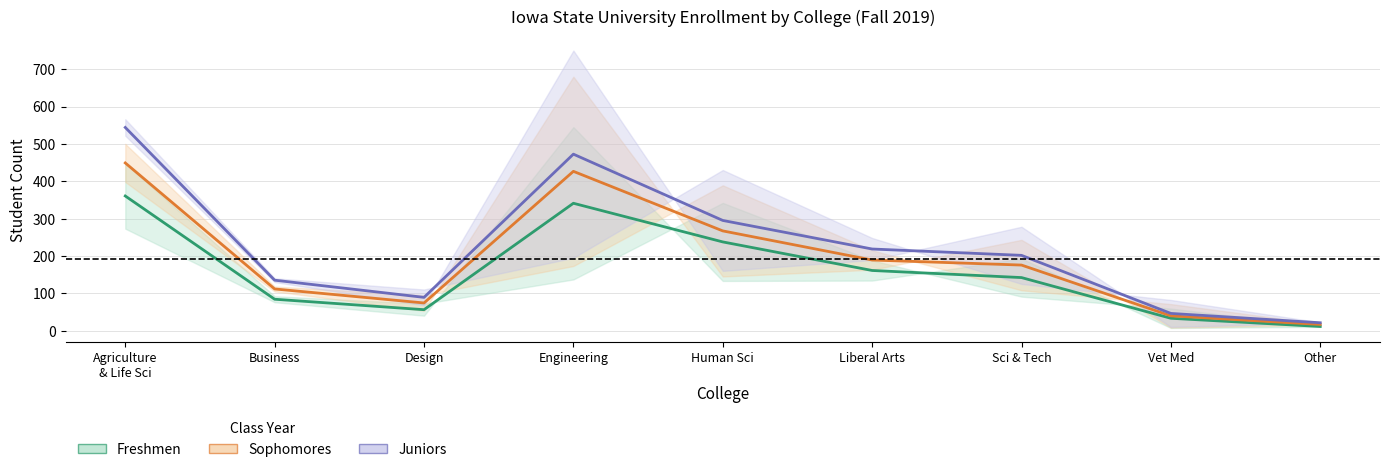

What is the difference between the highest and lowest values at Agriculture
& Life Sci?

183.5